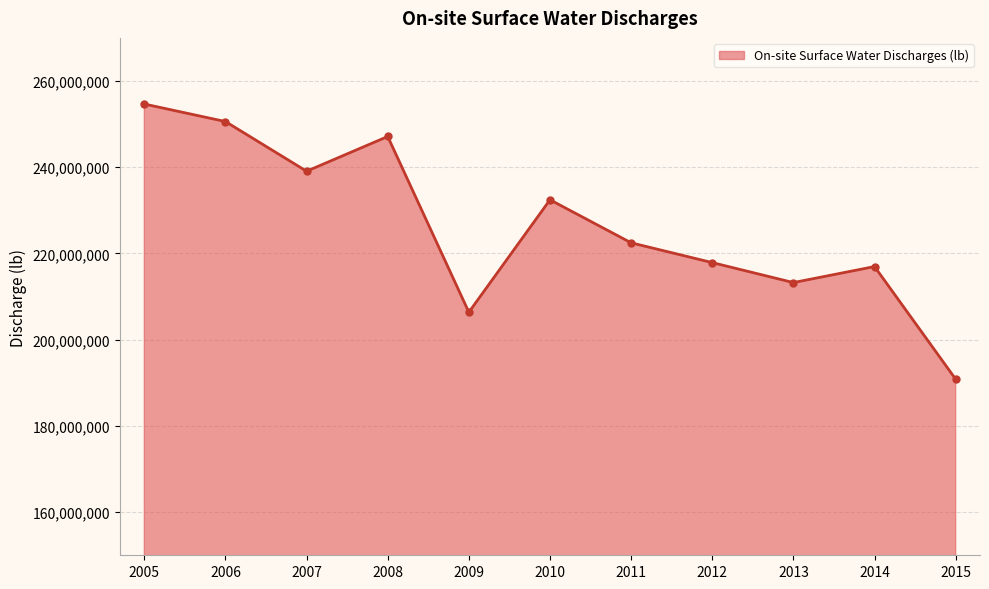

How many interior local valleys (lower than both neighbors) does the data have?

3